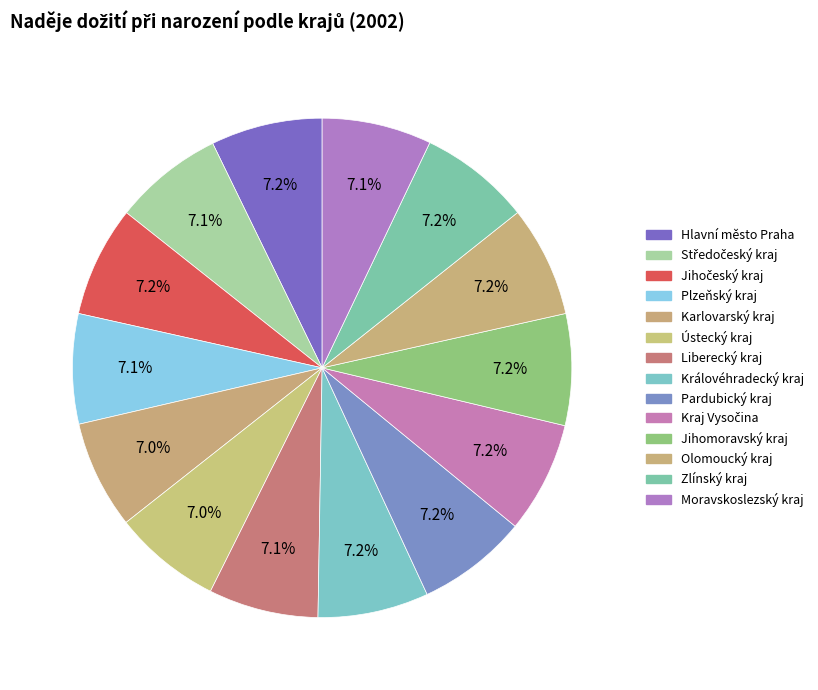

What is the total percentage of Olomoucký kraj and Jihočeský kraj?

14.4%